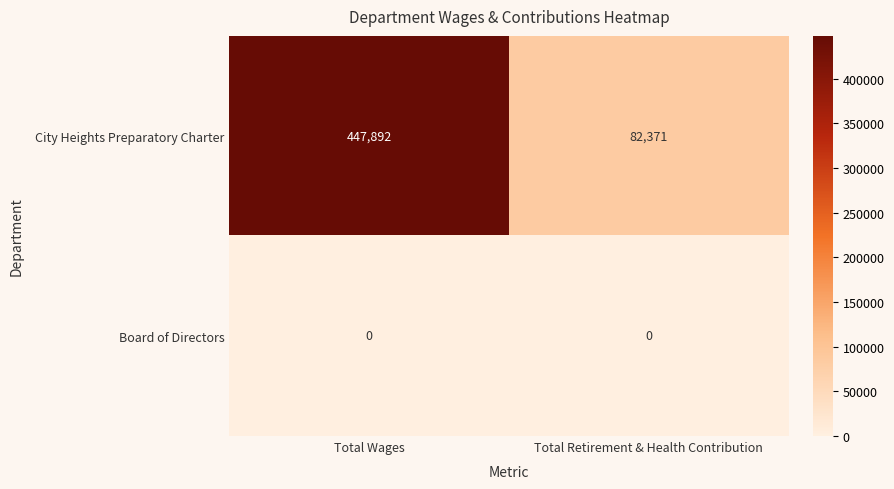

Reading left to right, extract all data points from this chart.

City Heights Preparatory Charter: Total Wages=447892	Total Retirement & Health Contribution=82371
Board of Directors: Total Wages=0	Total Retirement & Health Contribution=0